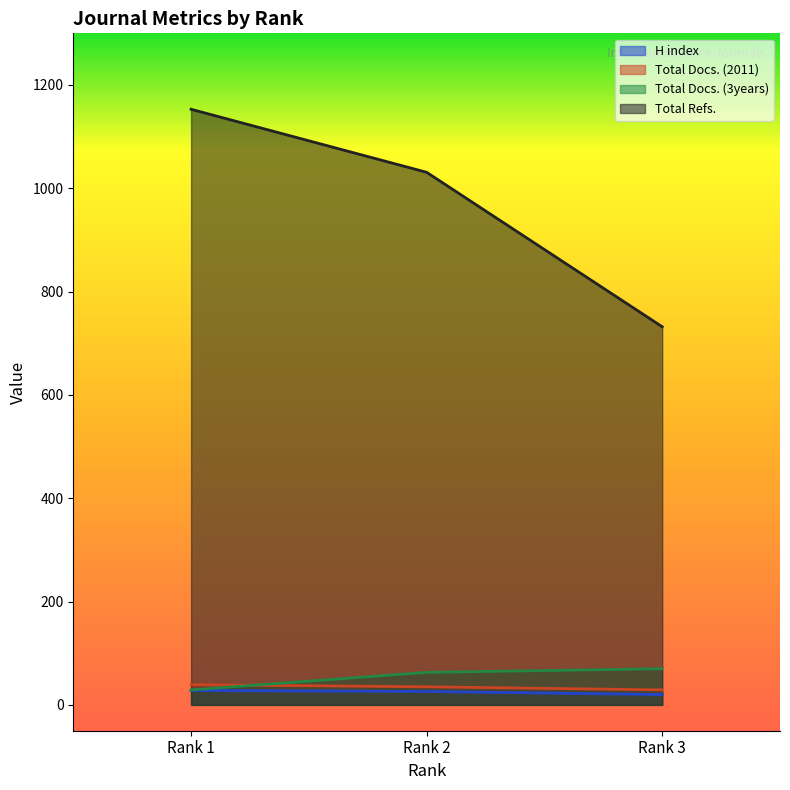

At Rank 3, list the series in order from largest to smallest.

Total Refs., Total Docs. (3years), Total Docs. (2011), H index